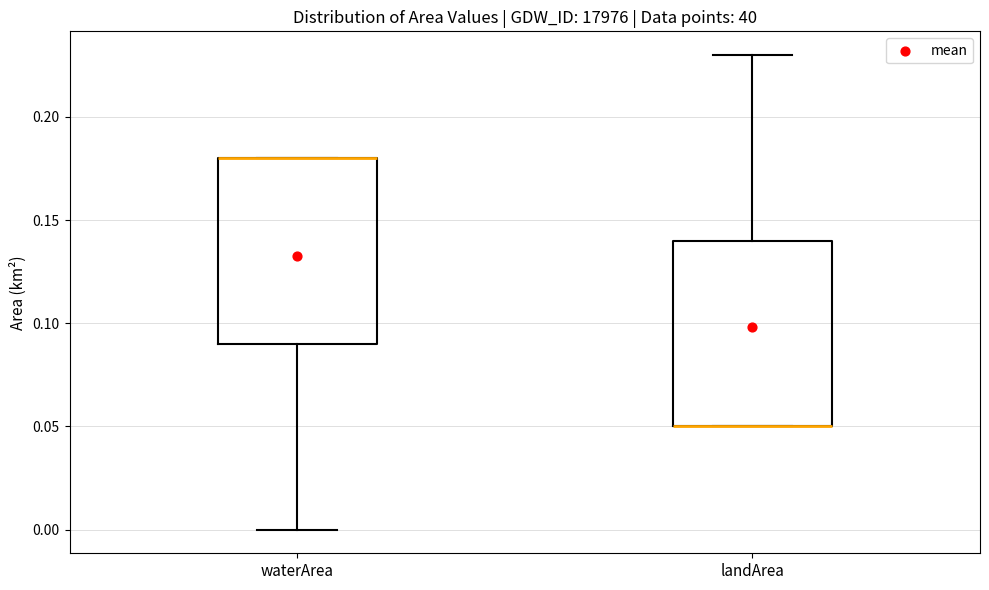

Where does the upper whisker of the box for landArea end on the y-axis? The values are not printed on the chart, so give them approximately, as read against the axis.

0.23